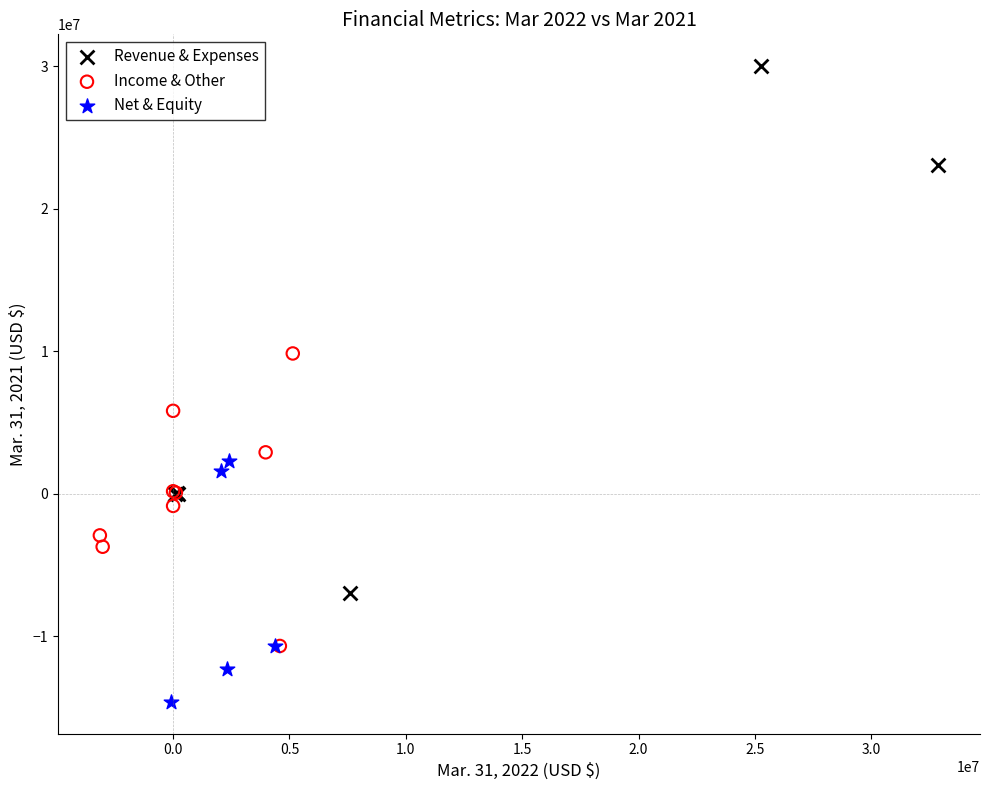

Which series contains the lowest Y value?

Net & Equity